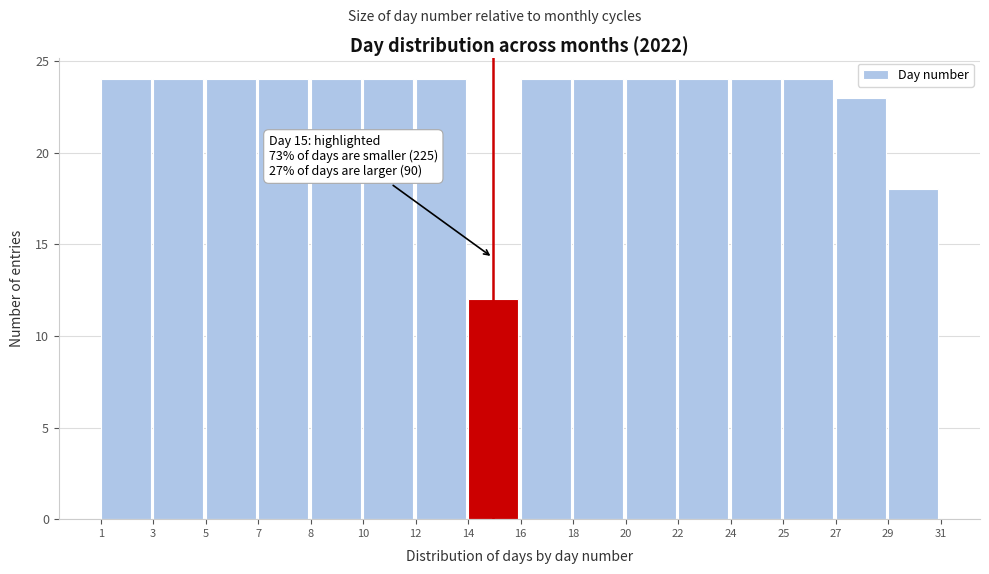

Reading left to right, what are all the values shown in this chart?

24	24	24	24	24	24	24	12	24	24	24	24	24	24	23	18